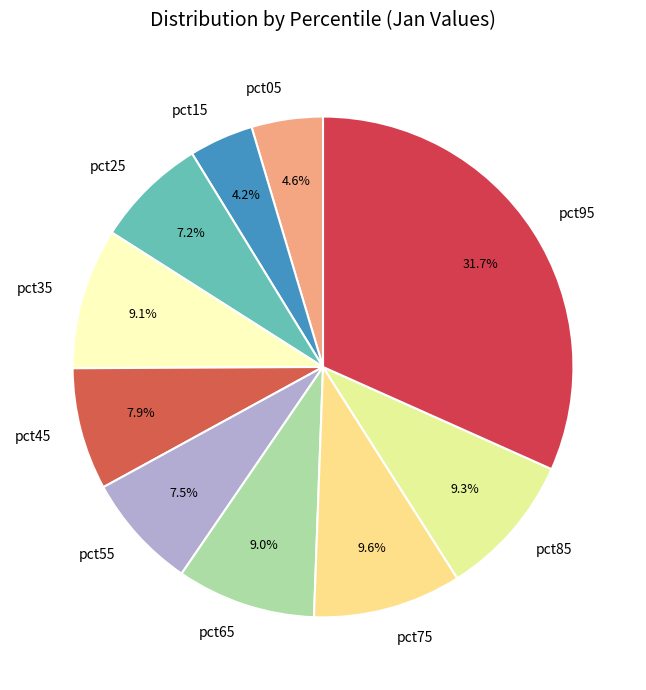

What is the largest slice in the pie chart?

pct95